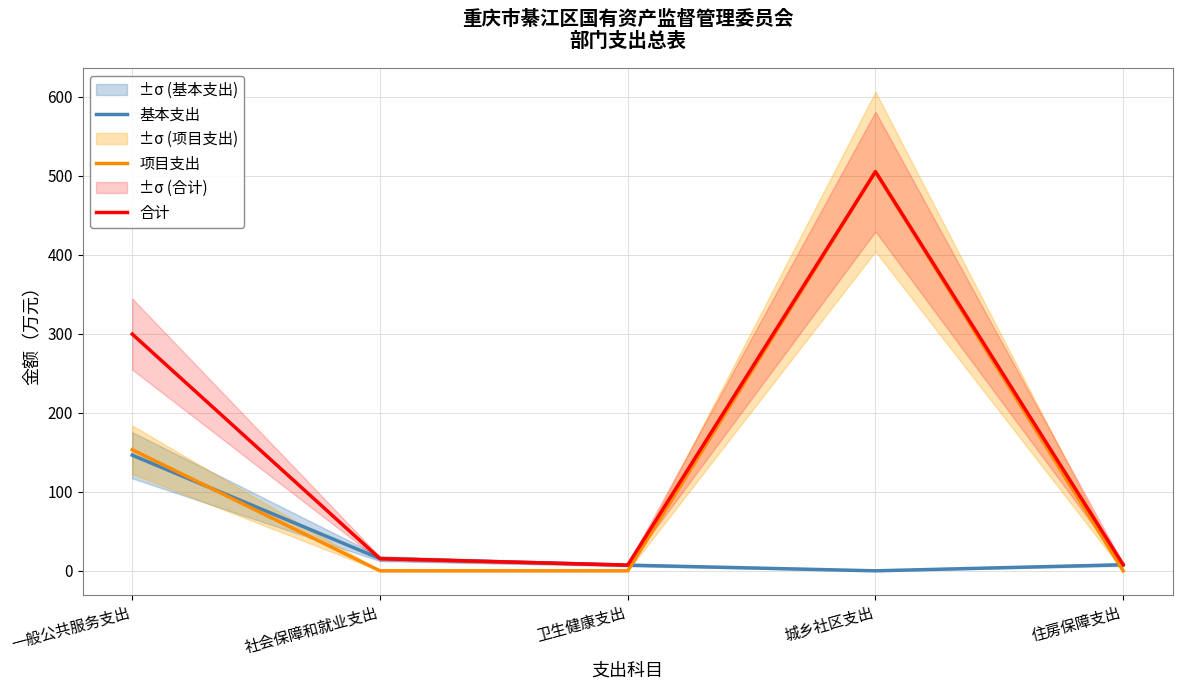

What is the label of the 1st point from the left?

一般公共服务支出